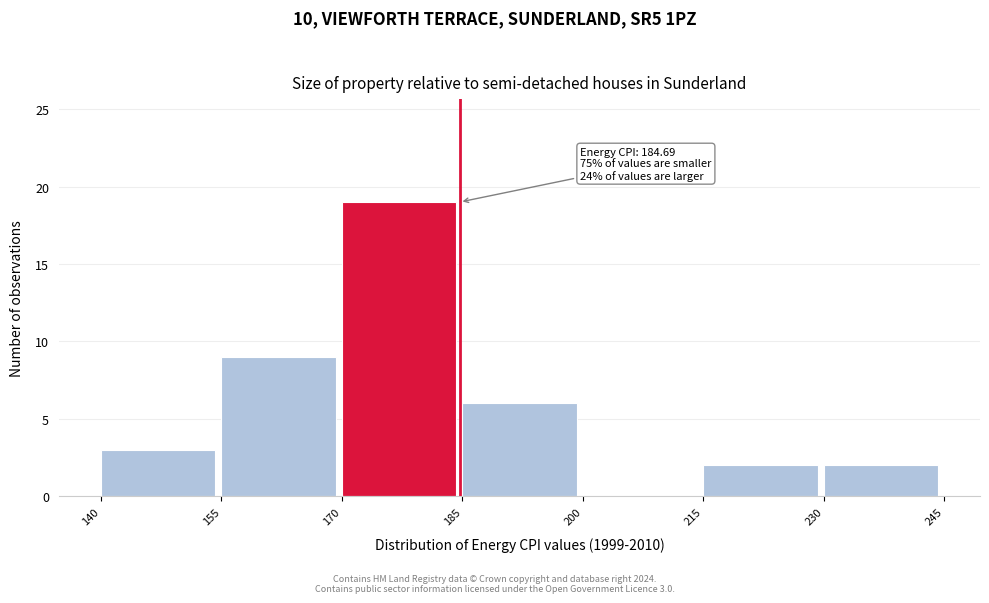

Which range on the x-axis has the tallest bar?

170 to 185